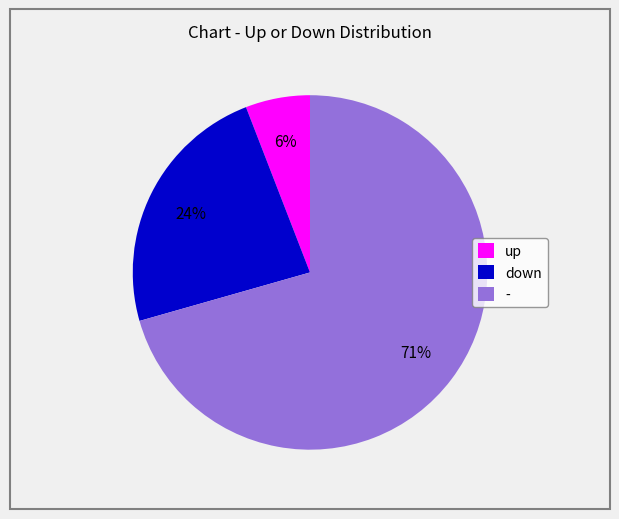

To the nearest percent, what is the difference between the down and up slice percentages?

18%